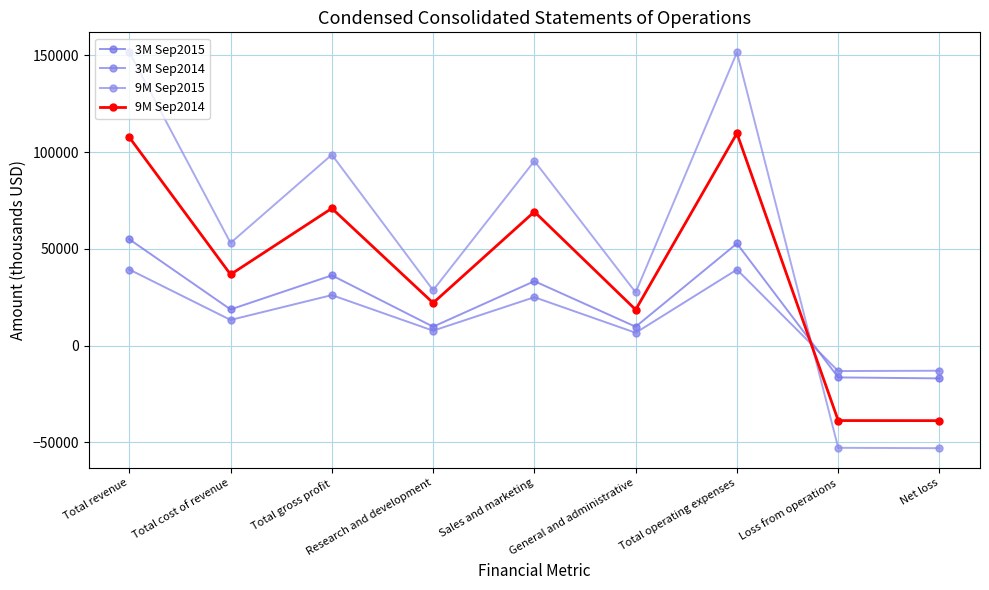

How many values in 3M Sep2015 are below zero?

2